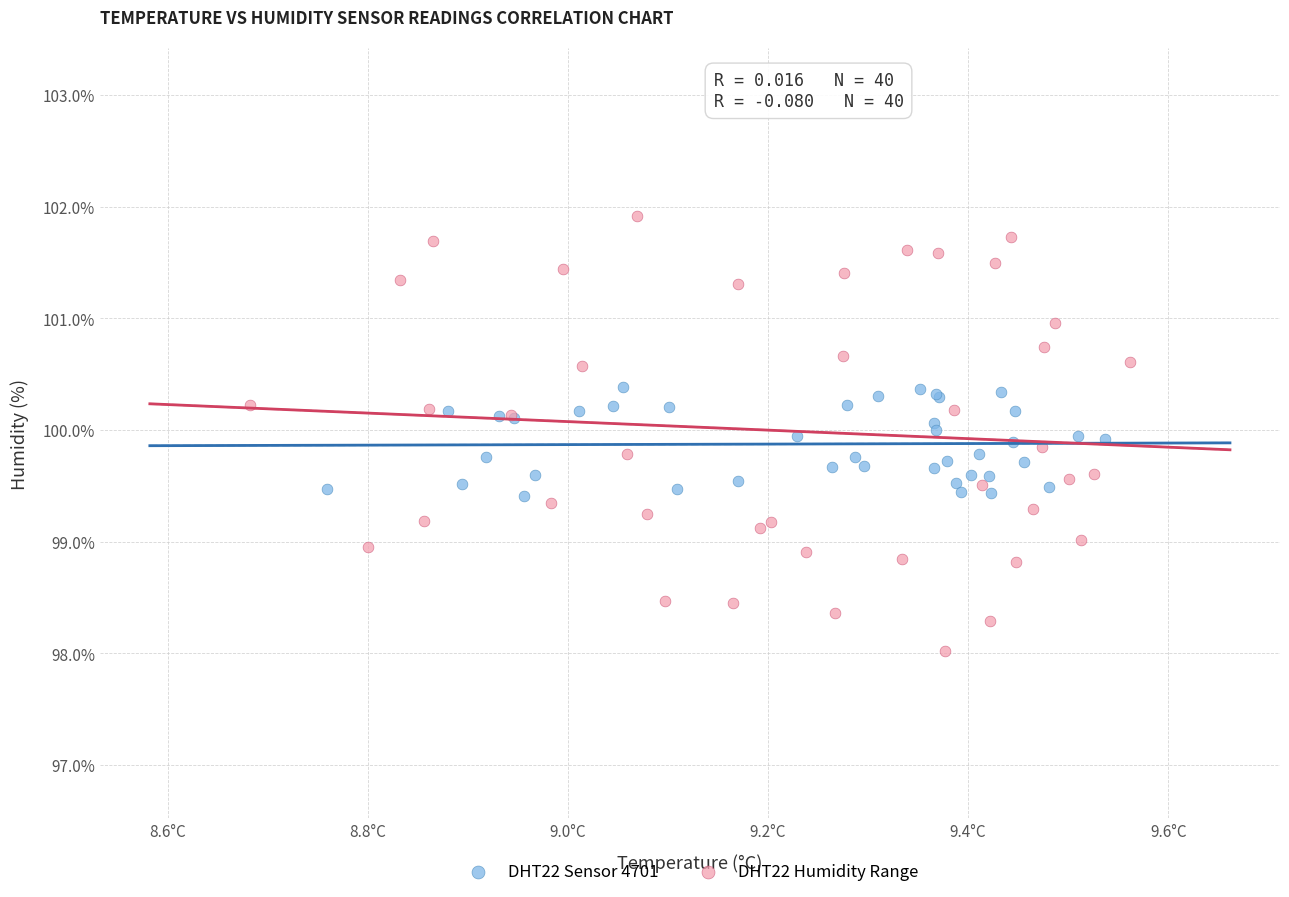

Which series contains the highest Y value?

DHT22 Humidity Range